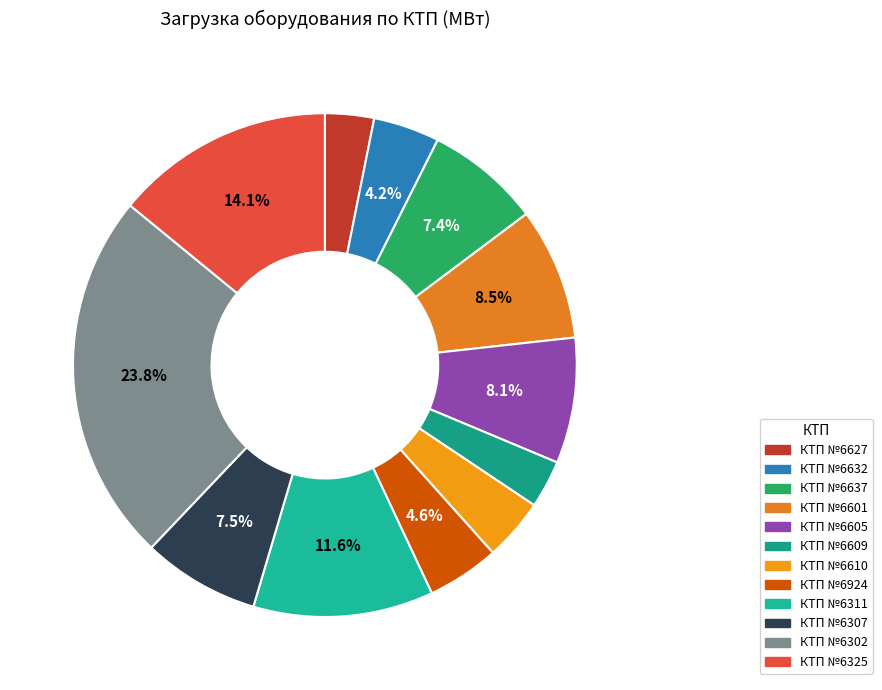

To the nearest percent, what portion does КТП №6632 represent?

4%